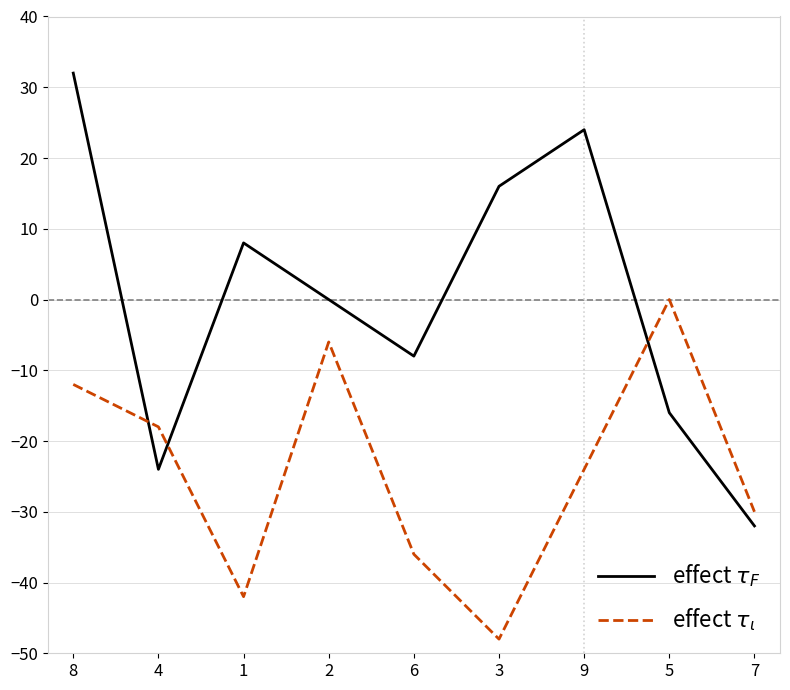

Rank the series by their maximum value, from lowest to highest.

effect $\tau_\iota$, effect $\tau_F$